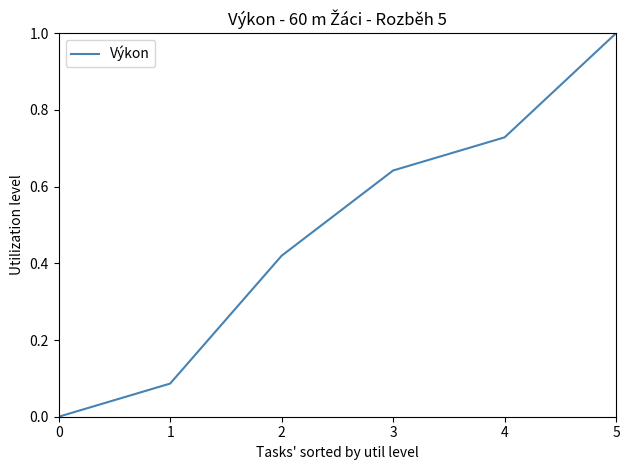

Which label corresponds to the largest value in the chart?

5